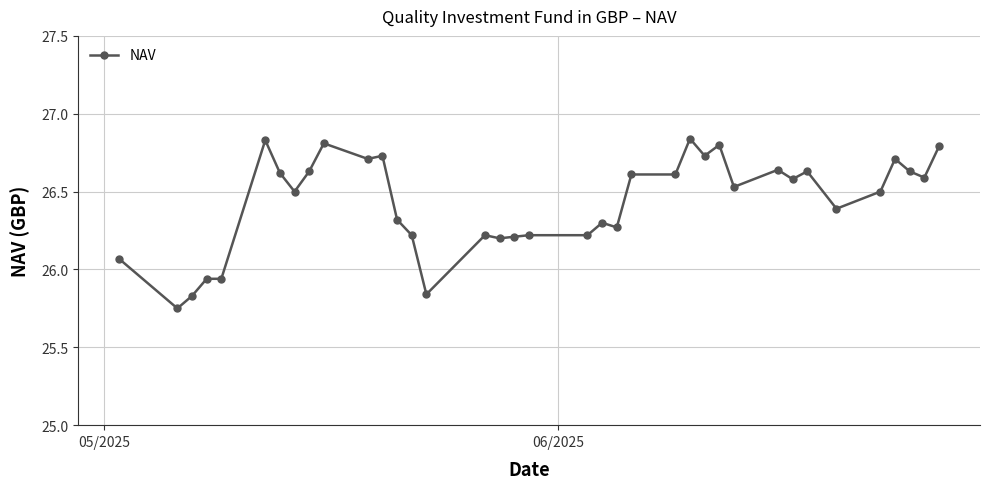

True or false: the data has more than 1 interior local peaks.

True